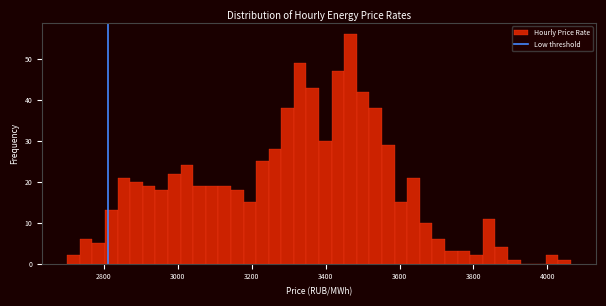

Around what value on the x-axis is the tallest bar? Give the approximate position of its centre, as read against the axis.

3460